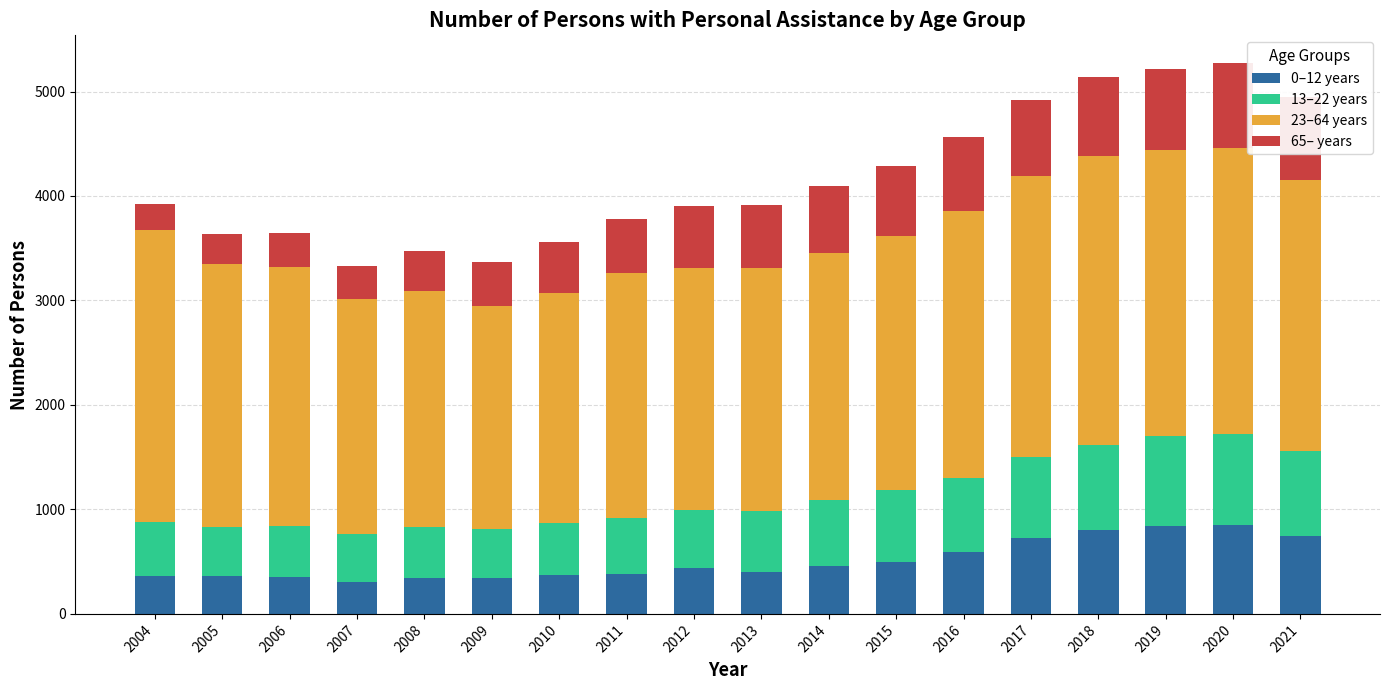

What is the sum of all 0–12 years values?

9177